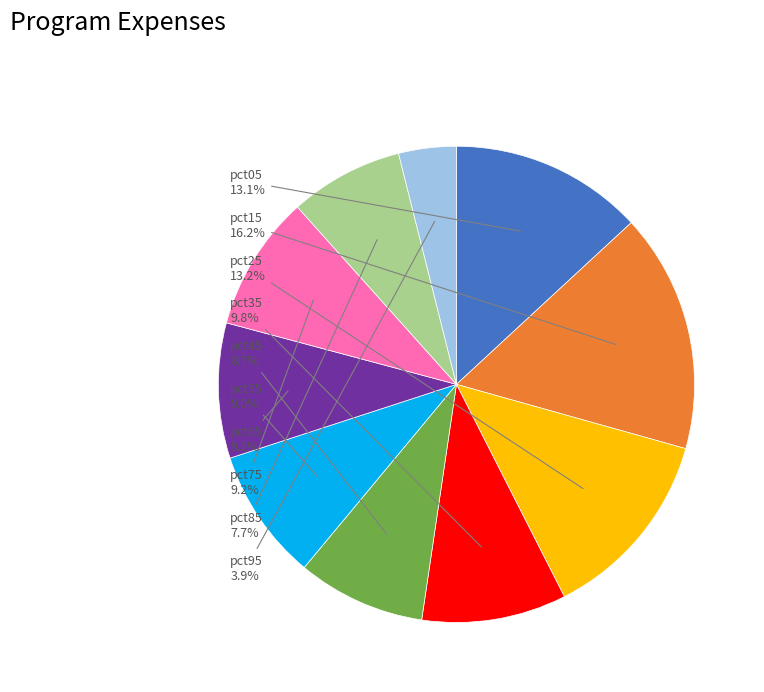

Is there any slice that represents more than half of the pie?

No